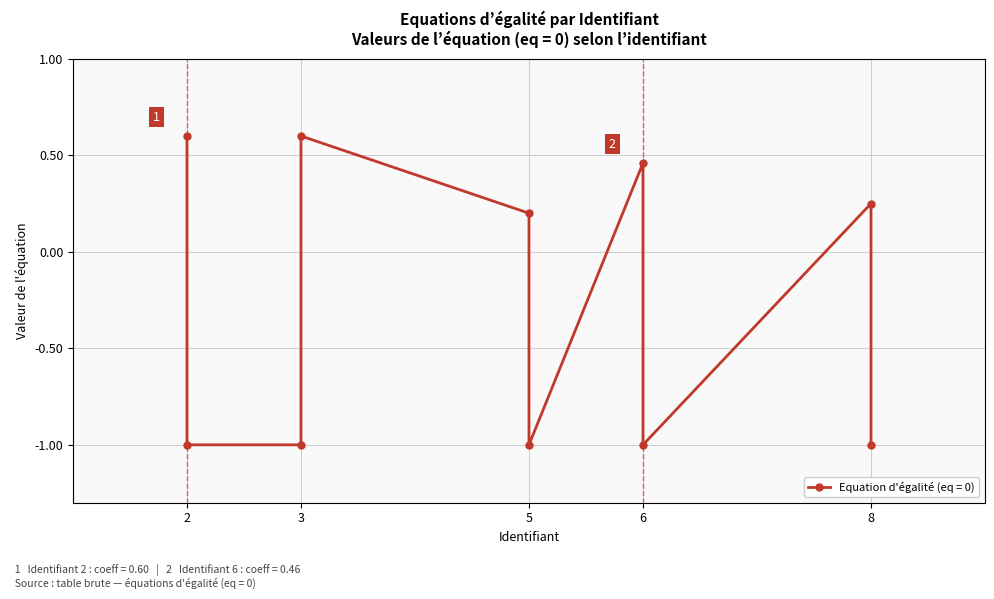

How many positive values are there?

5